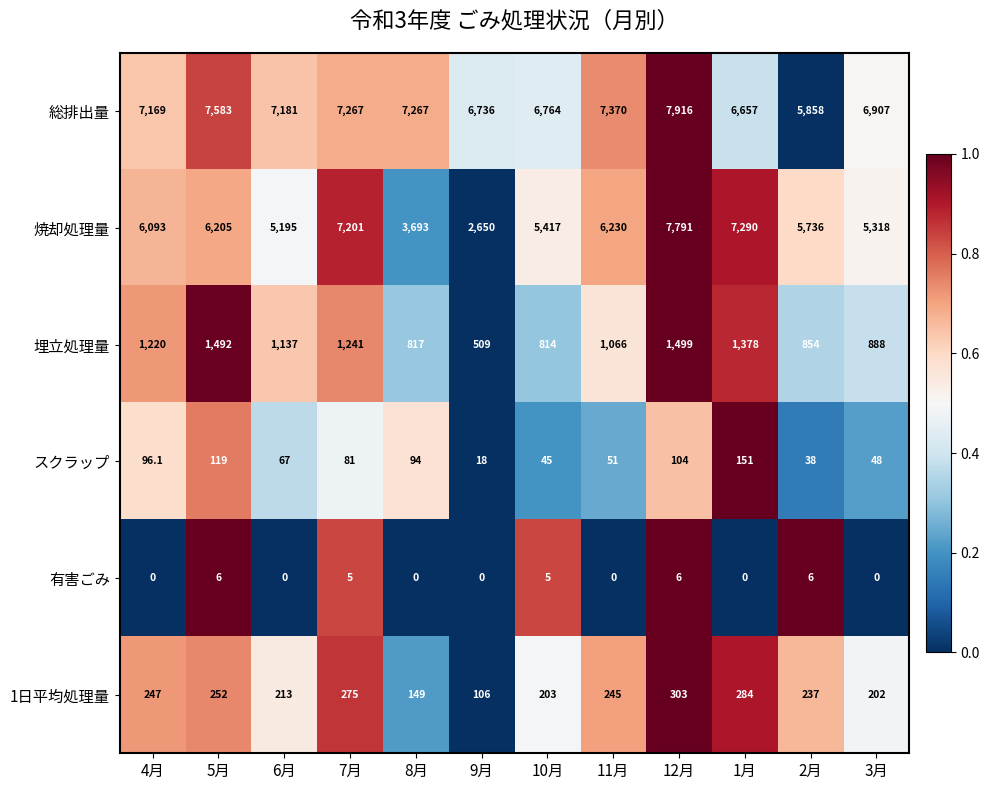

What is the maximum value for 焼却処理量?

7791.0